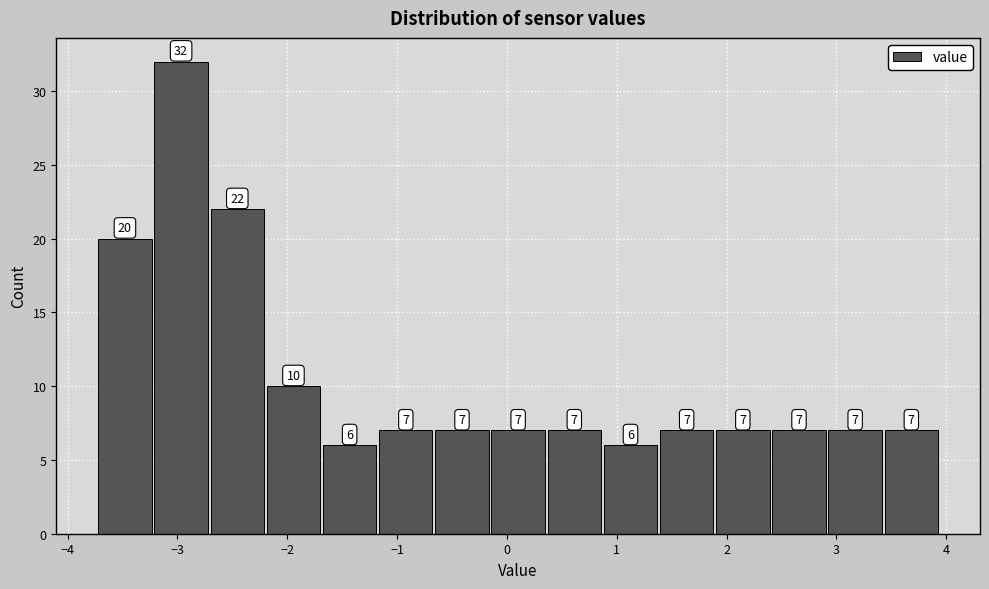

What is the height of the bar covering -0.1 to 0.4 on the x-axis? The bar edges are not printed on the chart, so give them approximately, as read against the axis.

7